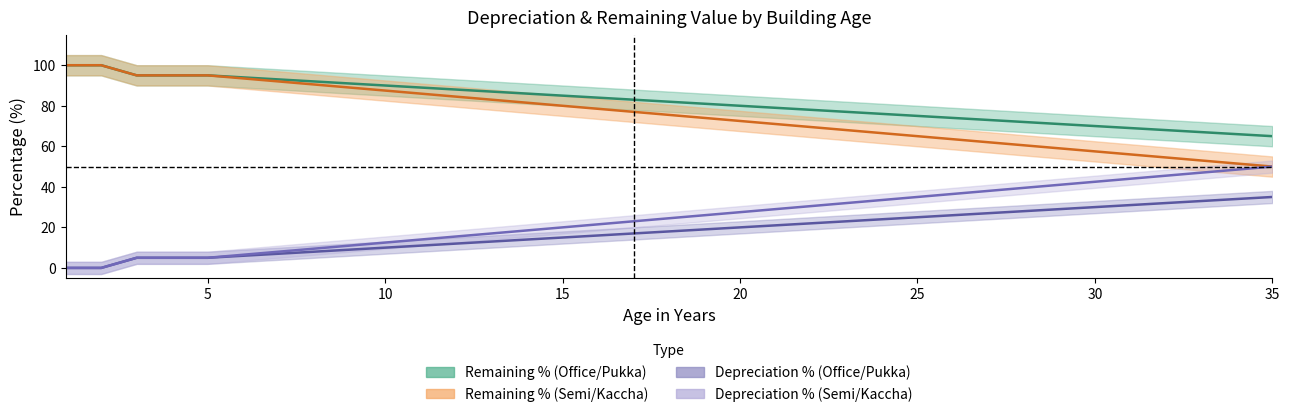

Is the value of Age (Office/Pukka) at 31 greater than the value of Depreciation % (Office/Pukka) at 11?

No